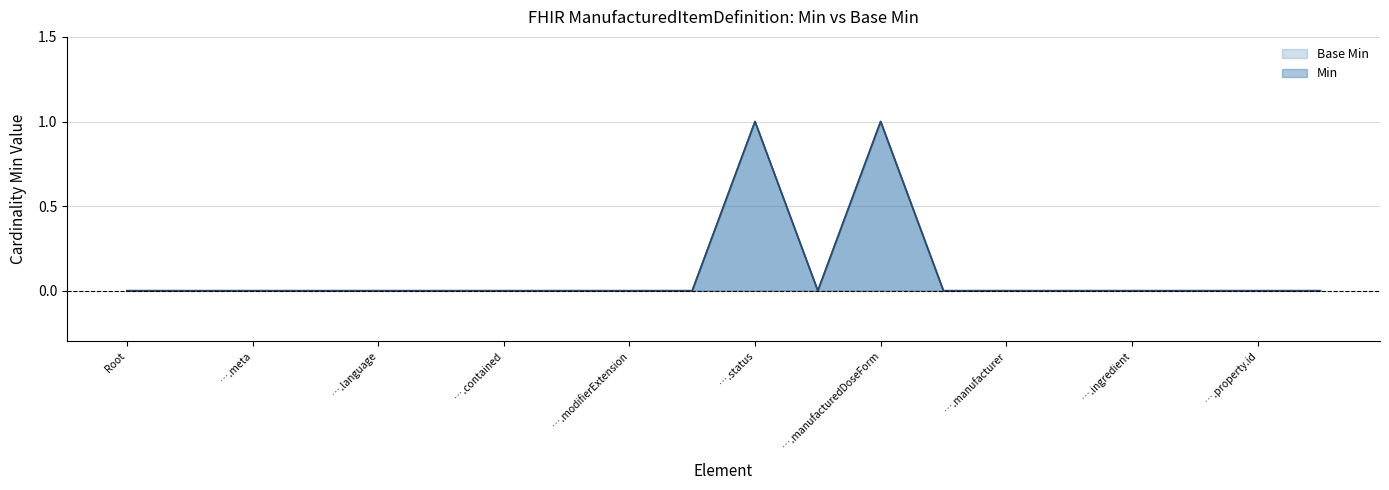

True or false: Base Min and Min cross at least once.

False